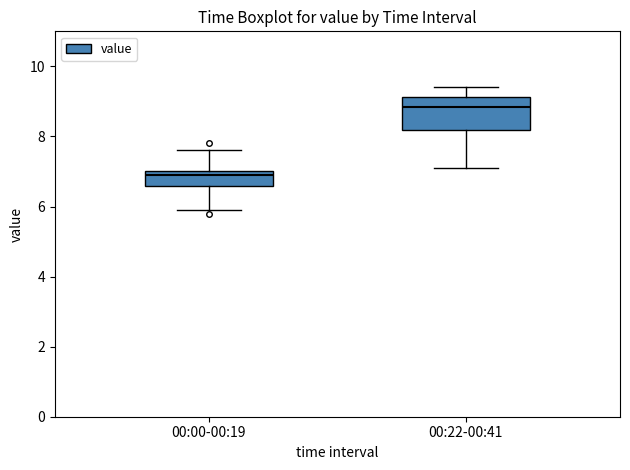

Reading left to right, transcribe this box plot: for each box, give where its median line is, the range the box spans, and where its two whiskers end, as read against the y-axis. The values are not printed on the chart, so give them approximately, as read against the axis.

00:00-00:19: median 7.0 (just below the box's upper edge), box 6.6 to 7.0, whiskers 6.0 to 7.6
00:22-00:41: median 8.8, box 8.2 to 9.2, whiskers 7.2 to 9.4